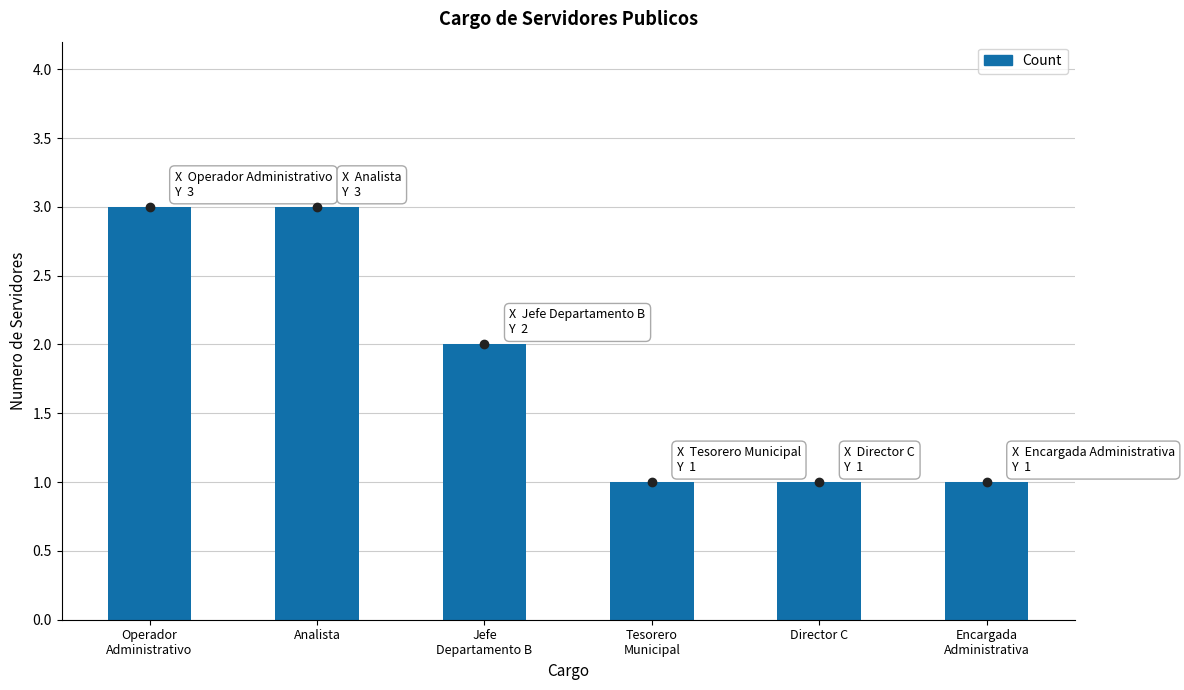

What is the label of the 2nd bar from the right?

Director C